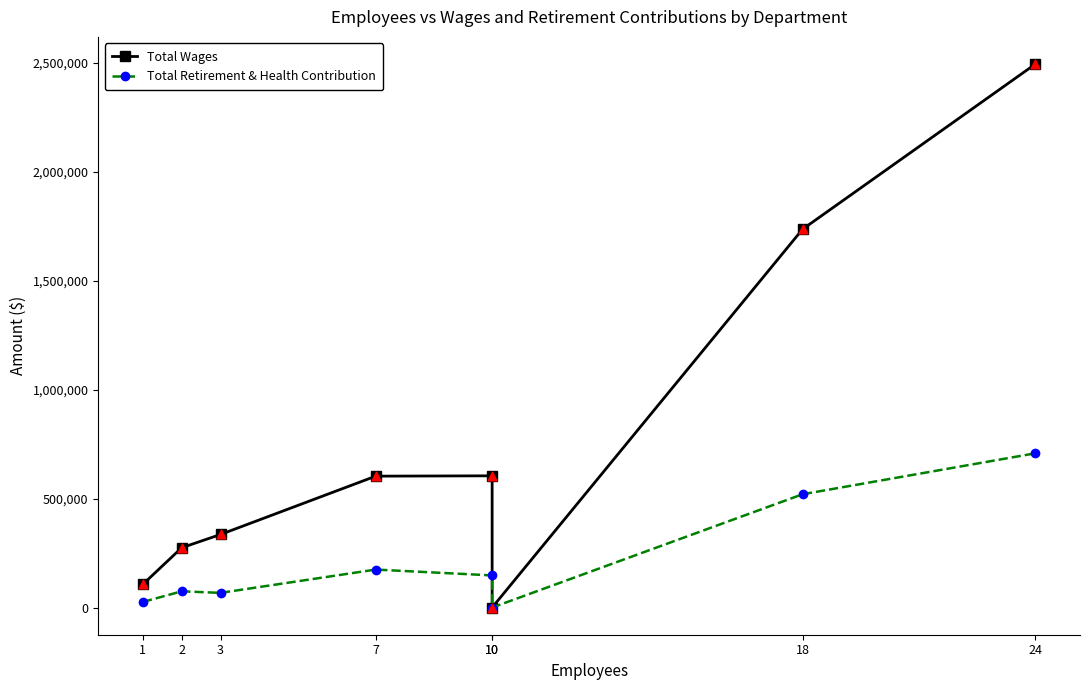

Which series reaches the minimum Y coordinate?

Total Wages